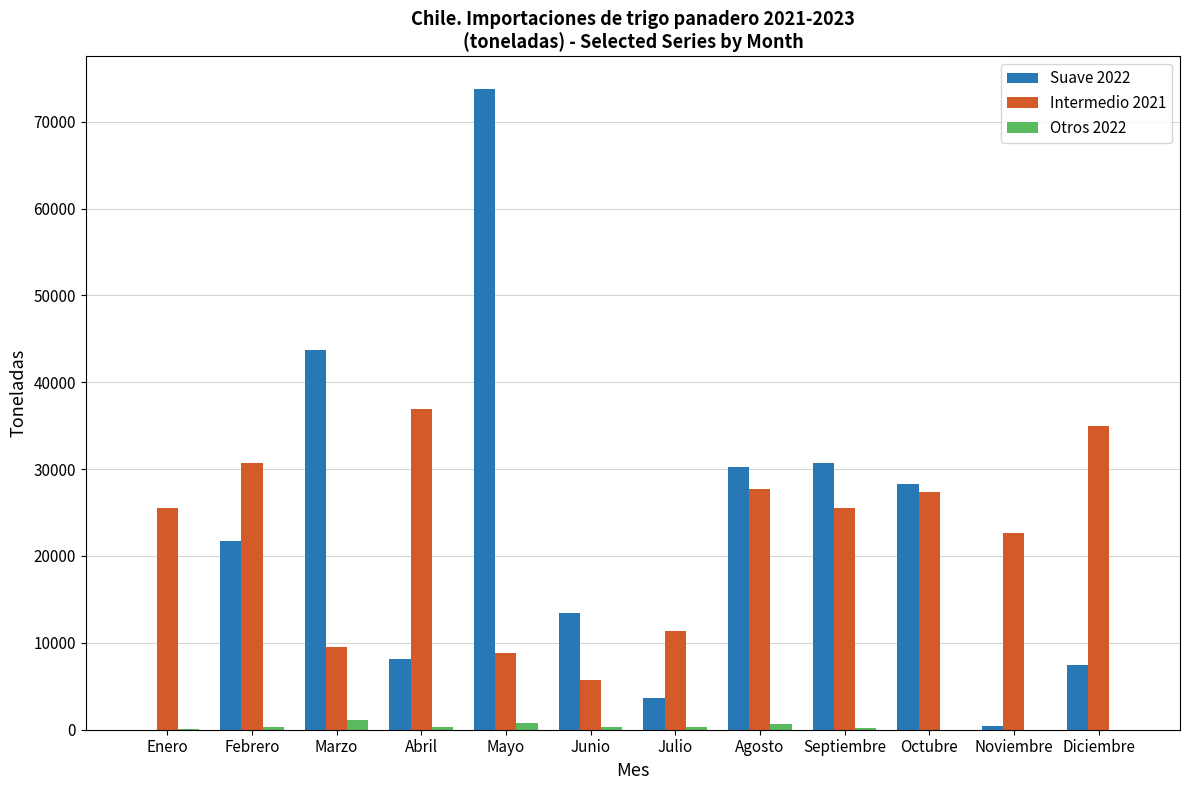

What is the sum of the Intermedio 2021 values at Agosto and Junio?

33446.5